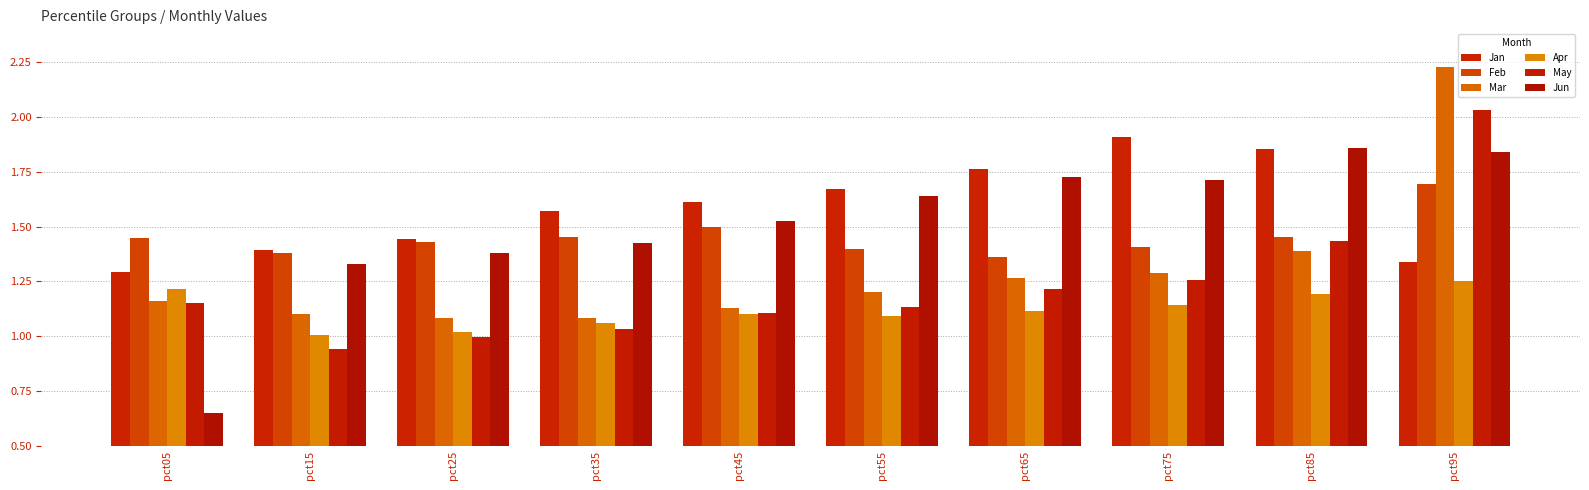

What are all the series names shown in the legend?

Jan, Feb, Mar, Apr, May, Jun